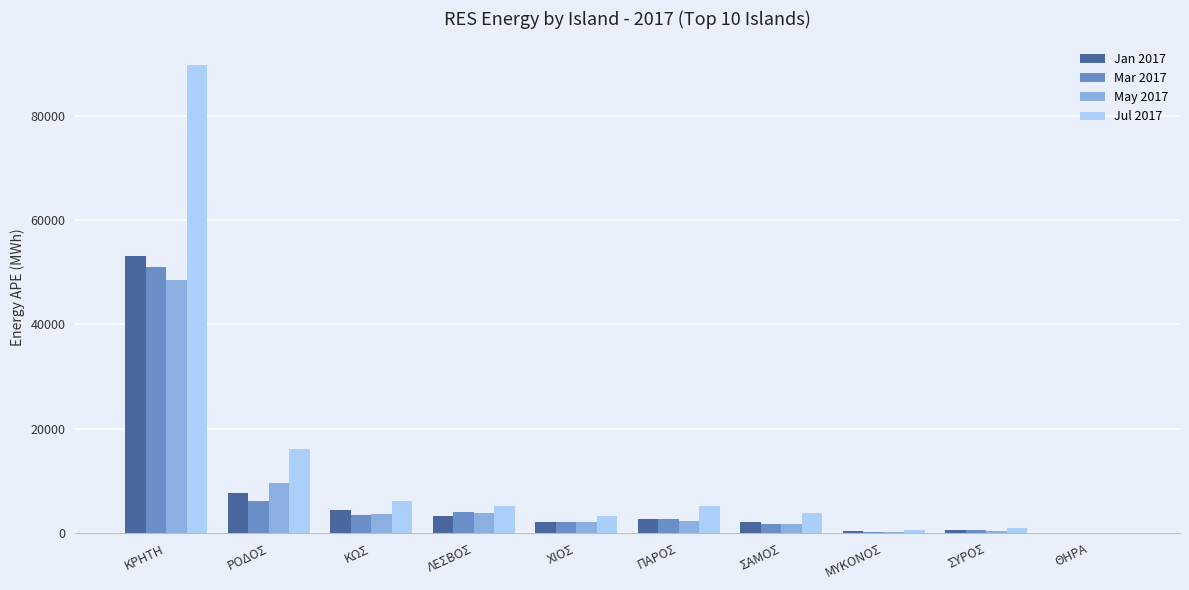

Which category has the highest value across all series?

ΚΡΗΤΗ